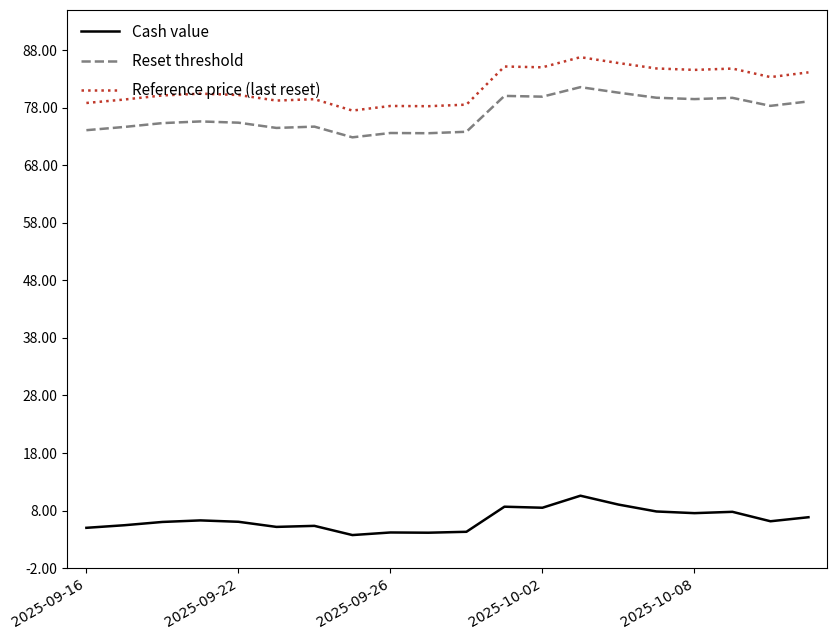

What is the maximum value shown in the chart?

86.8